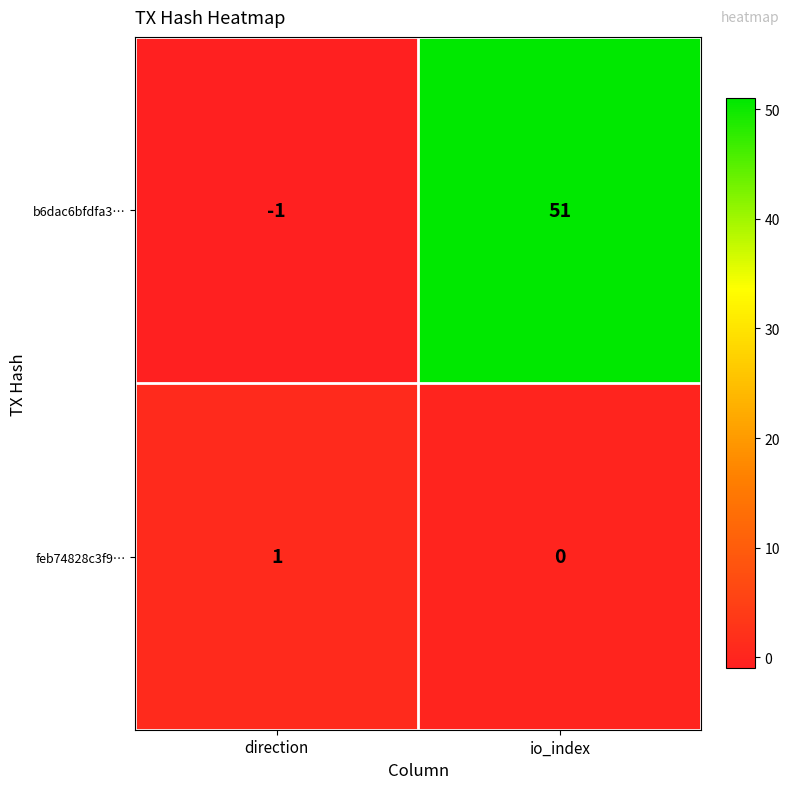

What is the average value of the b6dac6bfdfa3… series?

25